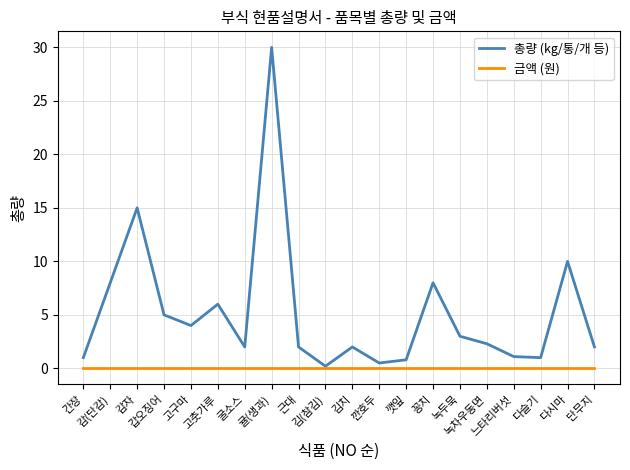

What position from the right is 녹두묵?

6